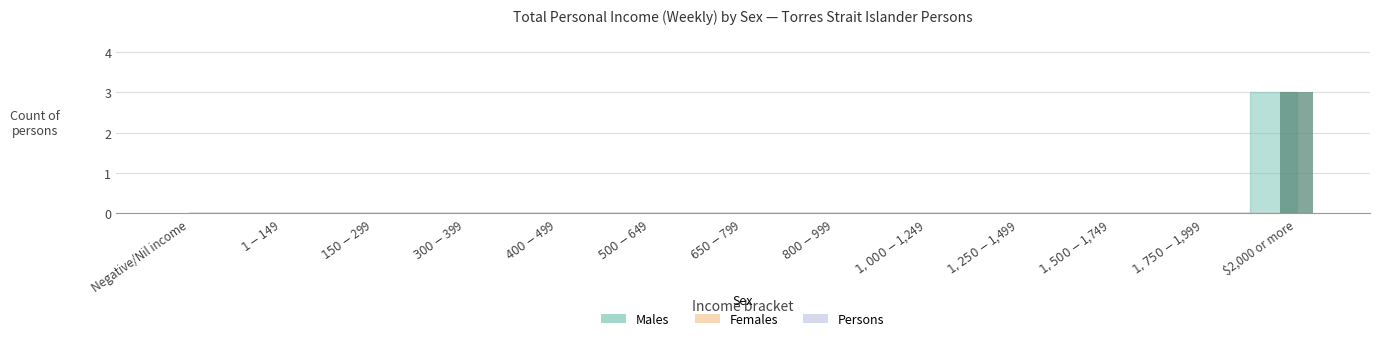

Which label corresponds to the largest value in the chart?

$2,000 or more